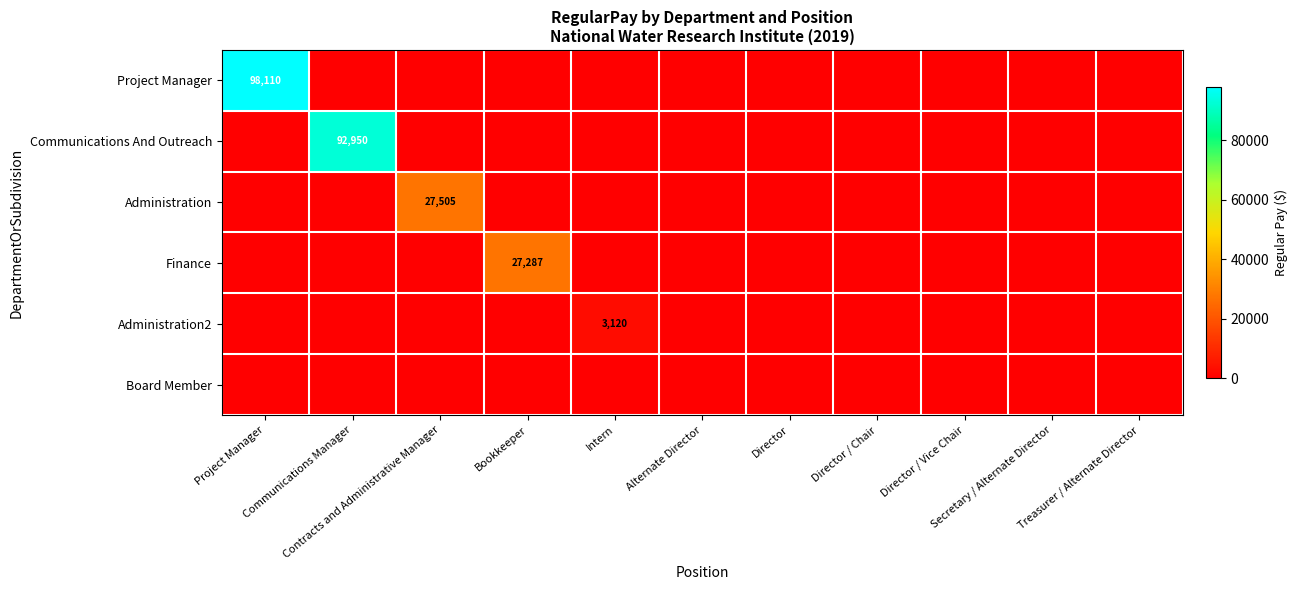

Which series has the largest total across all categories?

Project Manager